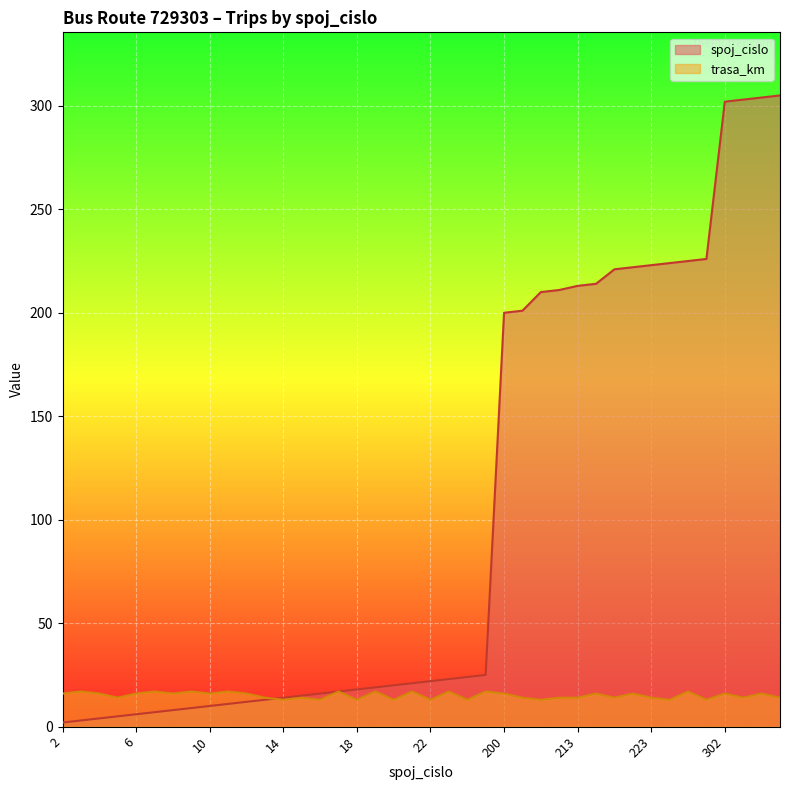

Which has a higher value, 210 or 16?

210